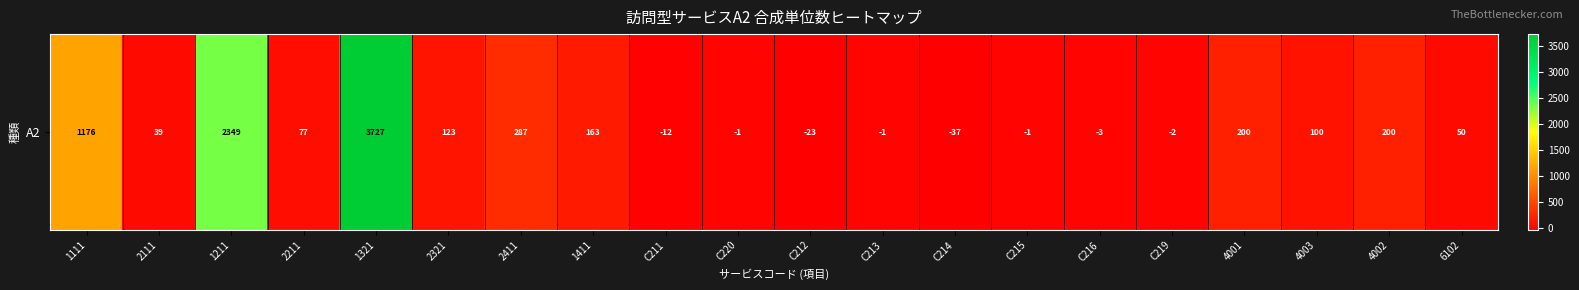

Reading right to left, transcribe all the data shown in this chart.

6102=50	4002=200	4003=100	4001=200	C219=-2	C216=-3	C215=-1	C214=-37	C213=-1	C212=-23	C220=-1	C211=-12	1411=163	2411=287	2321=123	1321=3727	2211=77	1211=2349	2111=39	1111=1176